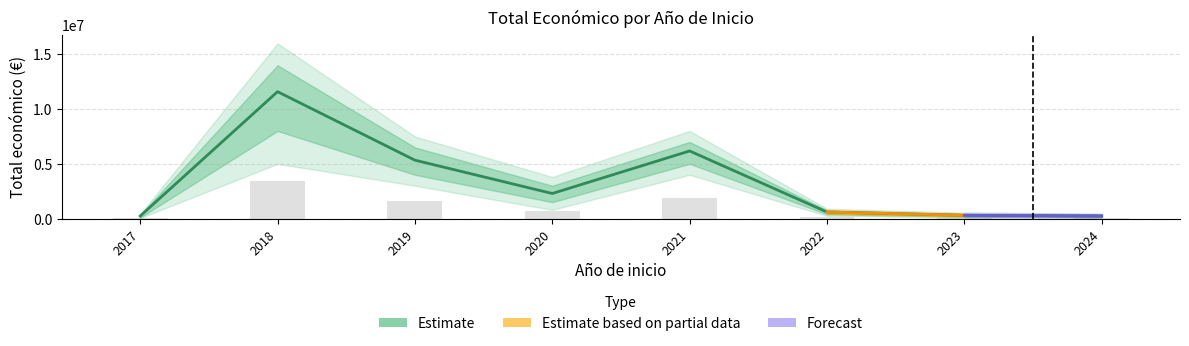

Reading right to left, extract all data points from this chart.

238160	300000	599480	6174645	2291942	5335254	11588393	235732